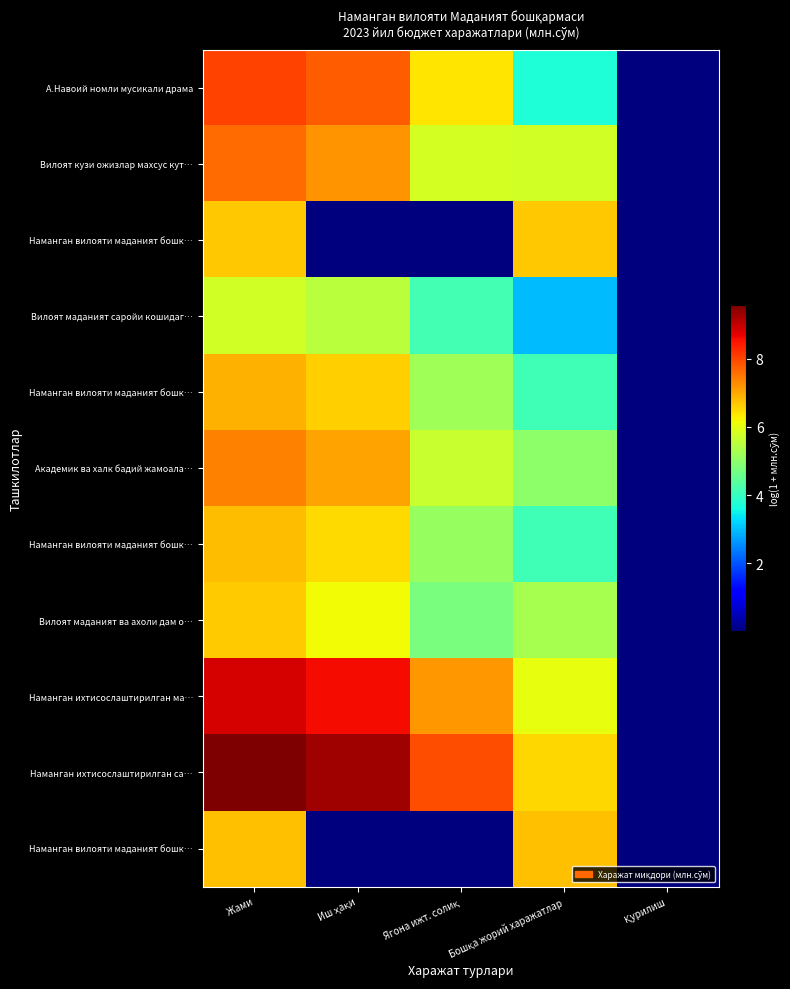

What is the spread (max minus min) of values at Ягона ижт. солиқ?

7.9